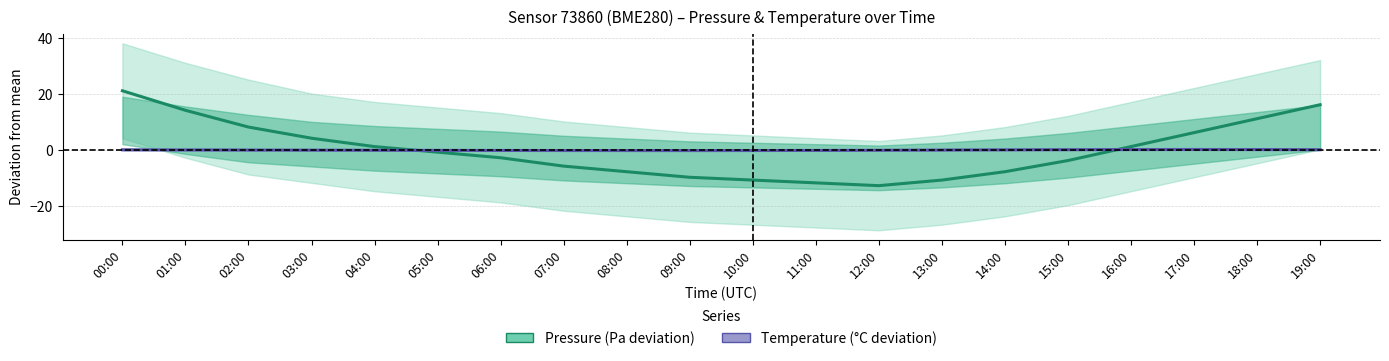

The pressure series shows 16.2 at 19:00. True or false?

True